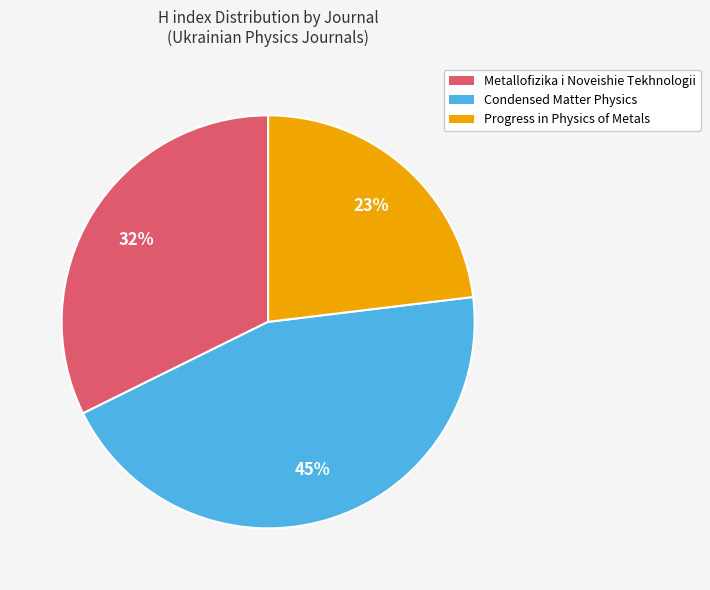

Which slice is the largest?

Condensed Matter Physics